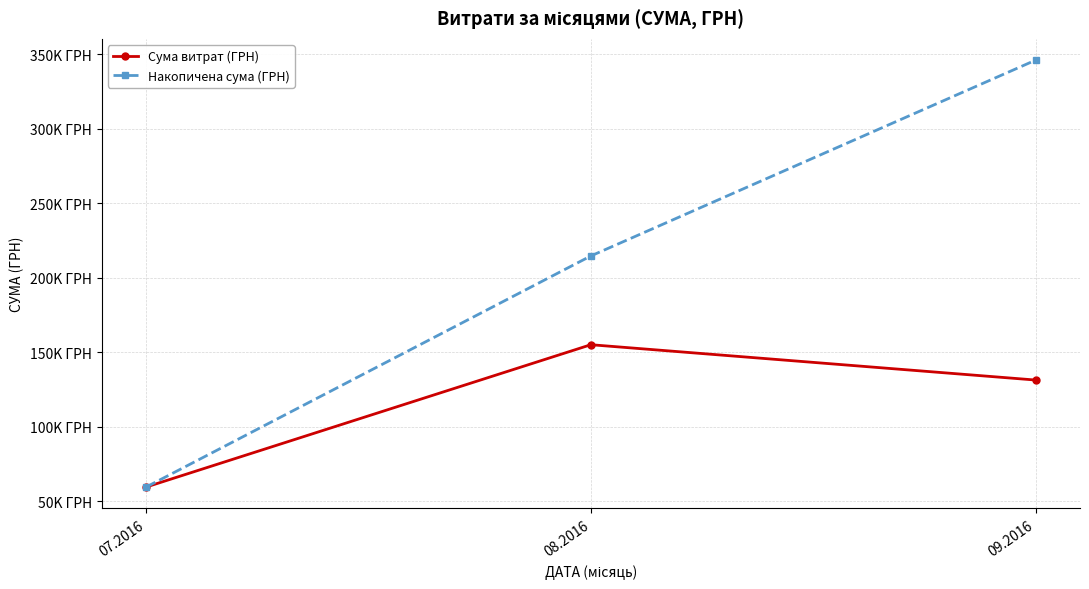

What value does the Сума витрат (ГРН) series have at 07.2016?

59558.1